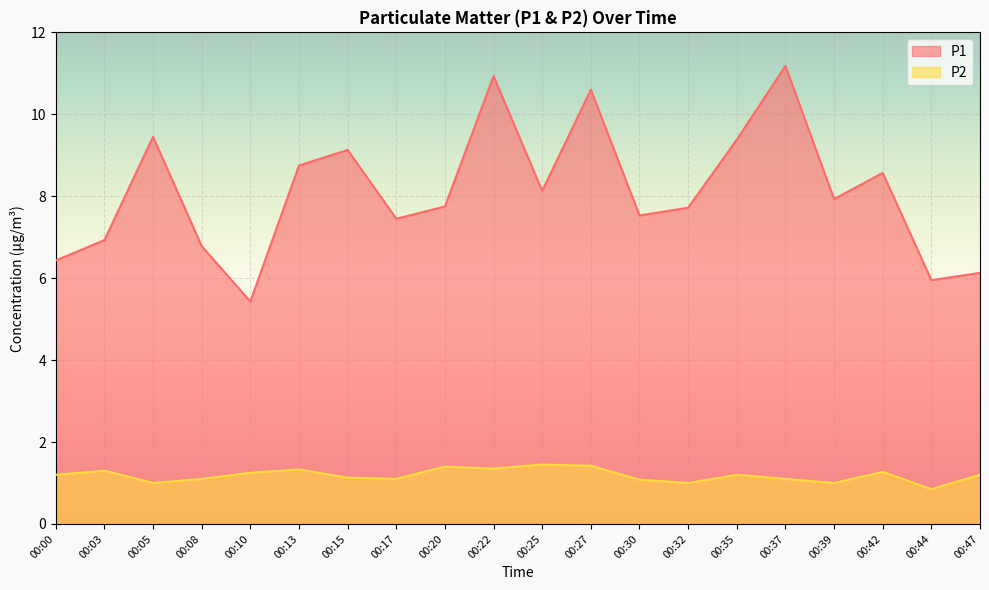

What are all the series names shown in the legend?

P1, P2